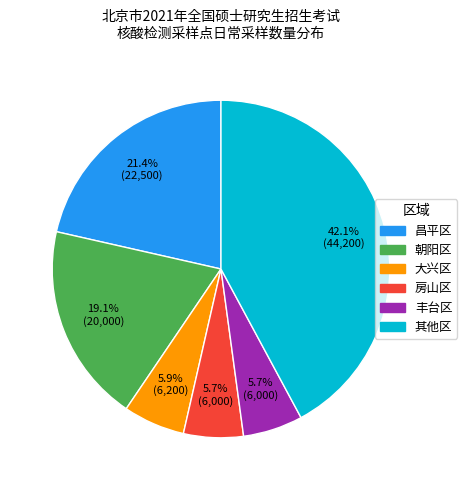

What percentage is NOT represented by 朝阳区?

80.9%